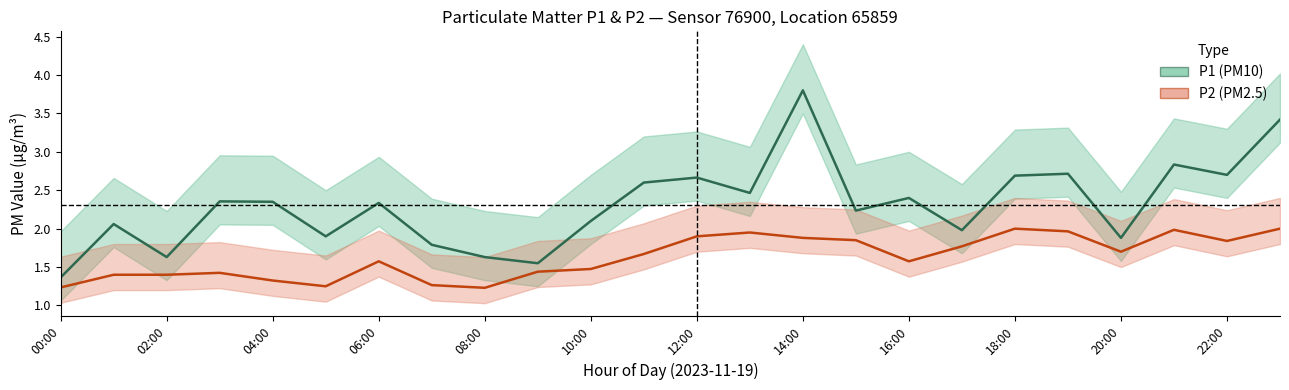

True or false: P1 (PM10) and P2 (PM2.5) intersect in this chart.

False